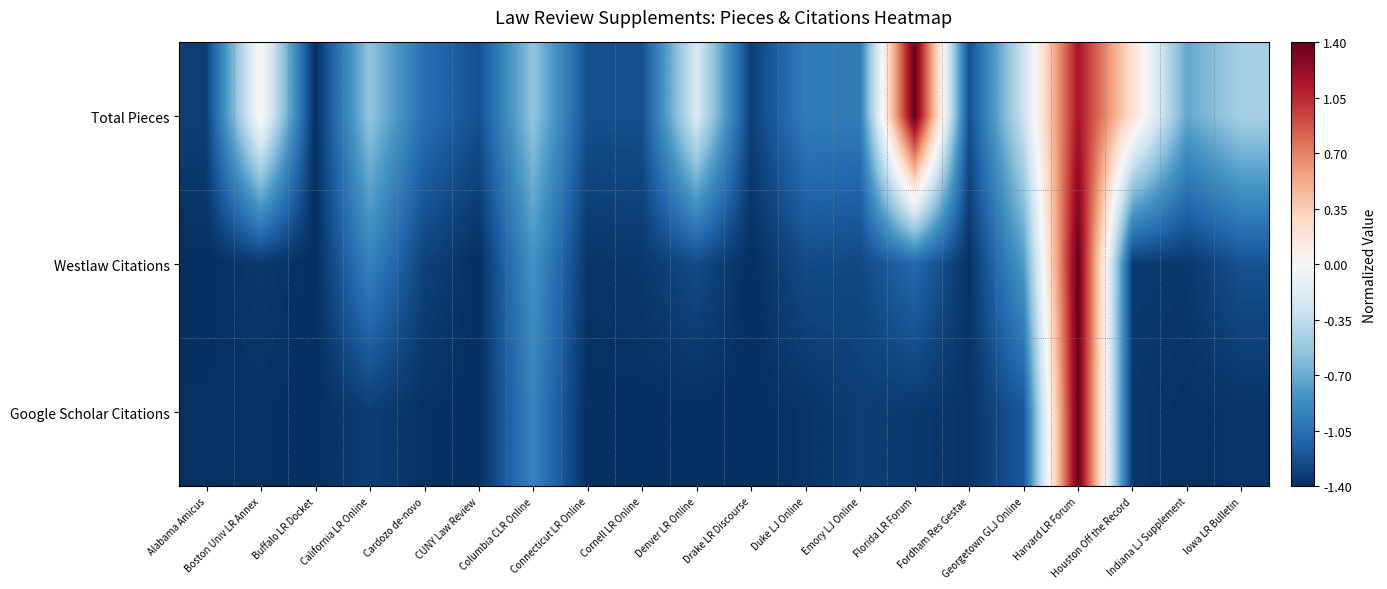

Between Duke LJ Online and Harvard LR Forum, which is larger?

Harvard LR Forum